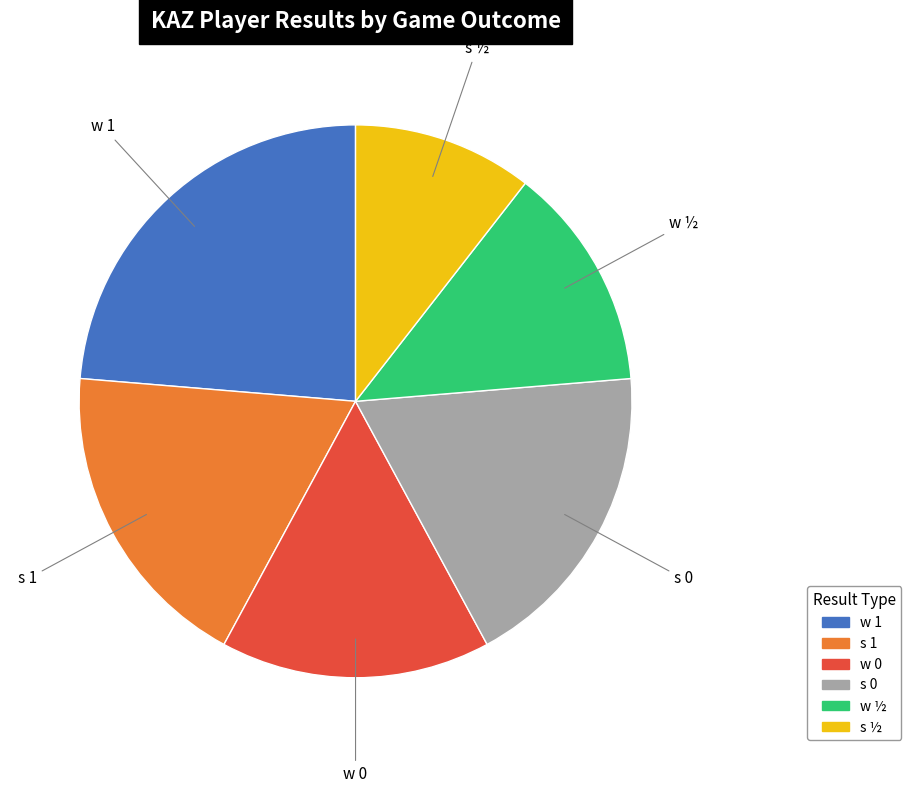

Is there any slice that represents more than half of the pie?

No